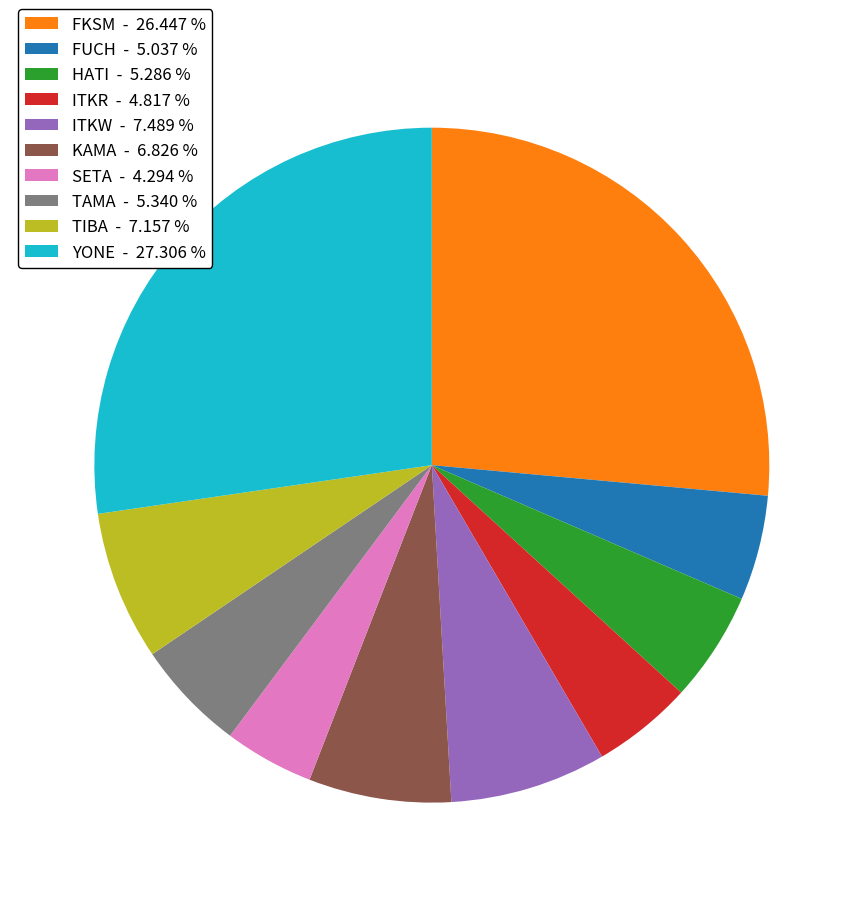

Is there a majority slice in this chart?

No